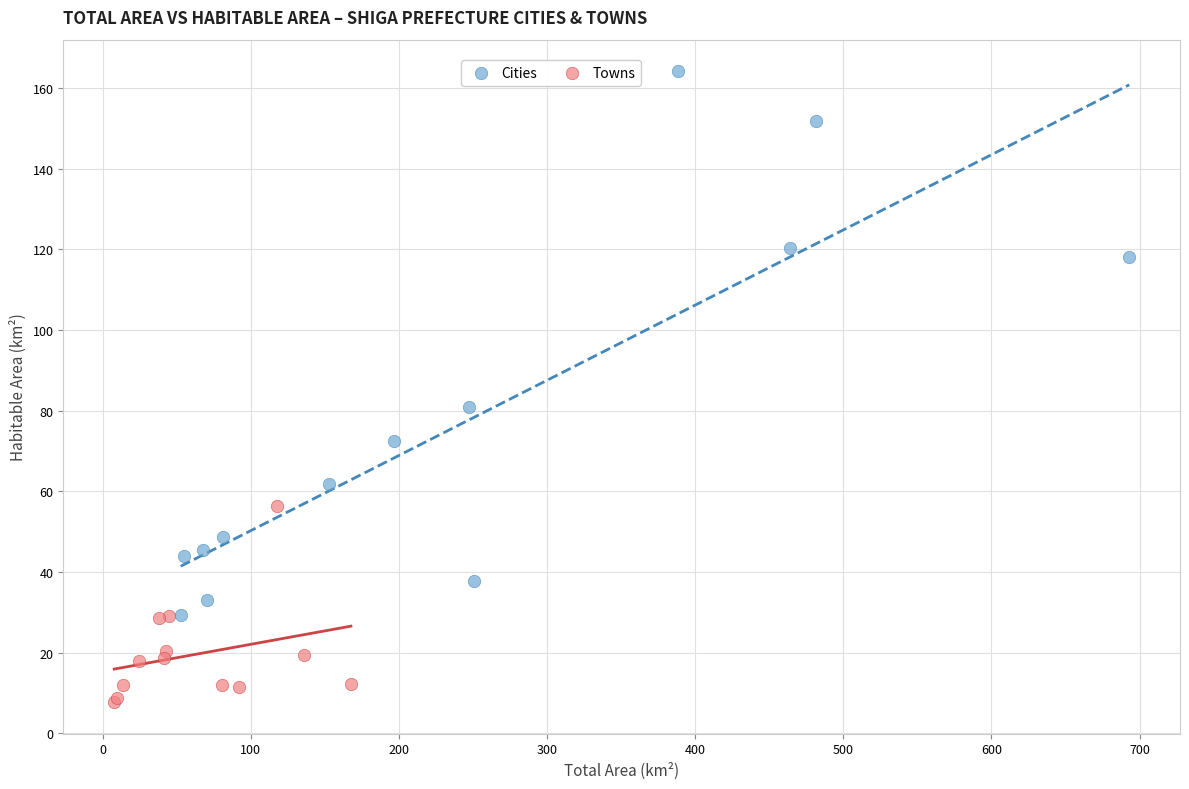

Which series reaches the maximum Y coordinate?

Cities